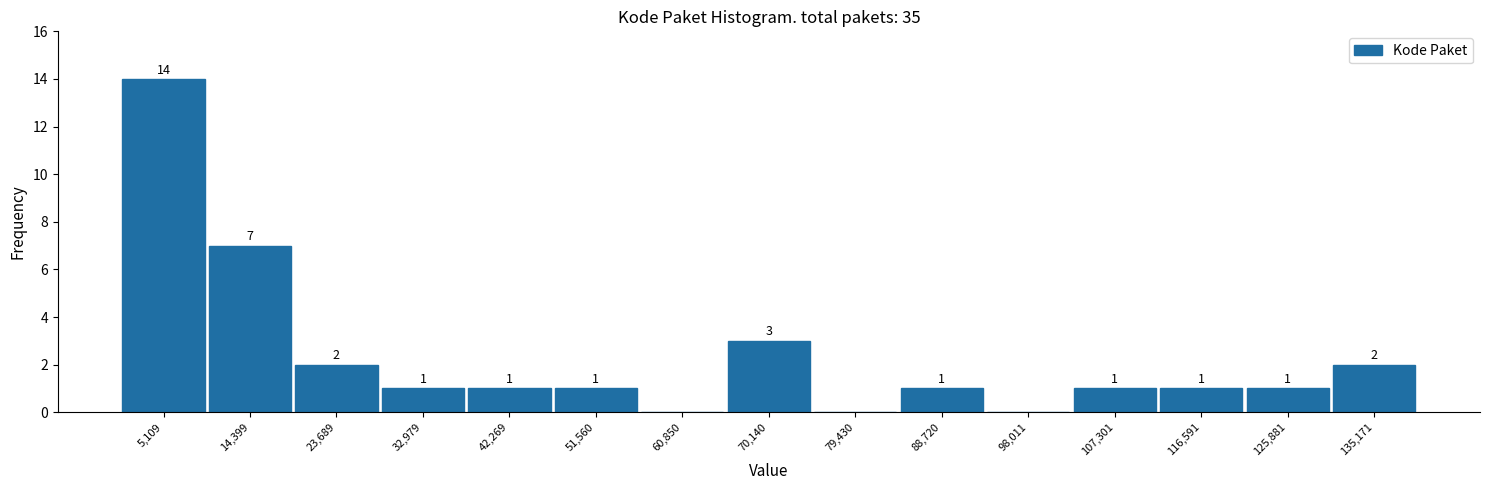

Over which range of the x-axis is the bar tallest?

0 to 10000